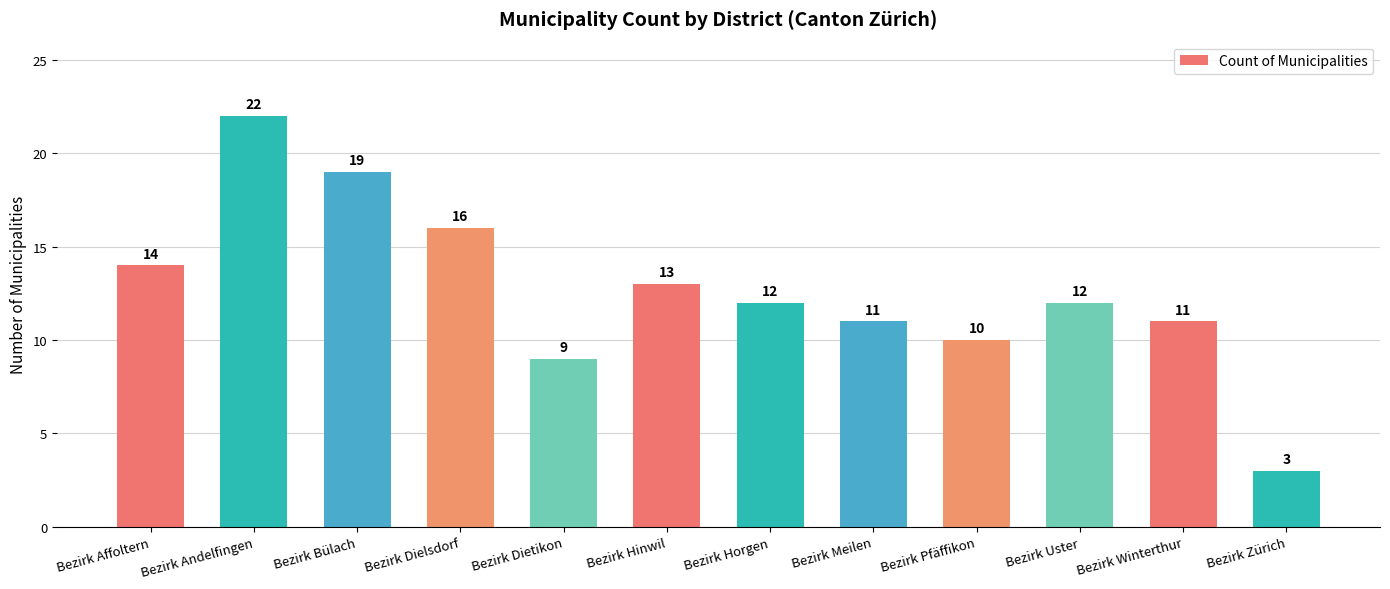

The value at Bezirk Winterthur is 4. True or false?

False